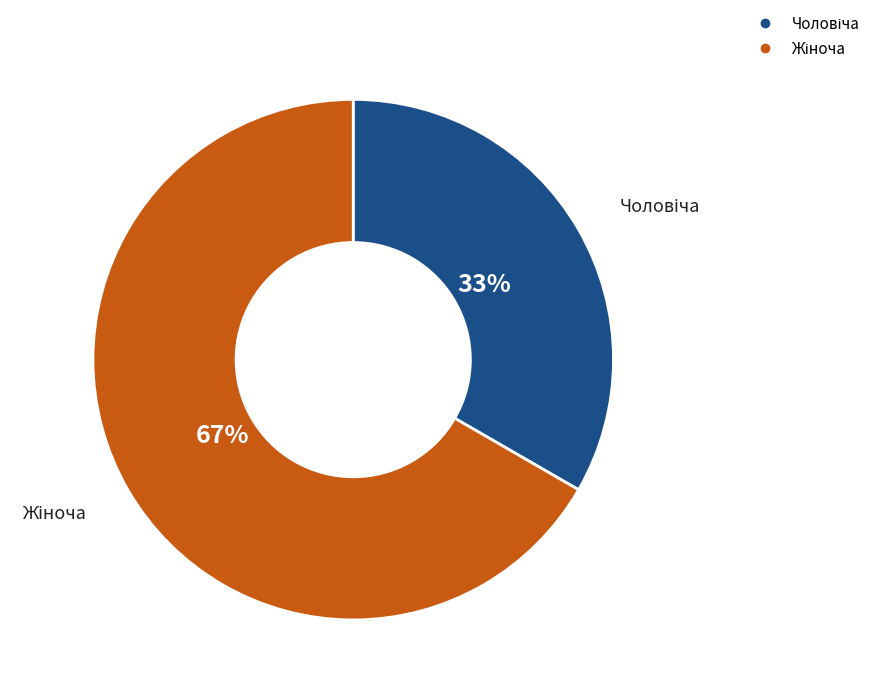

To the nearest percent, what is the average slice percentage?

50%